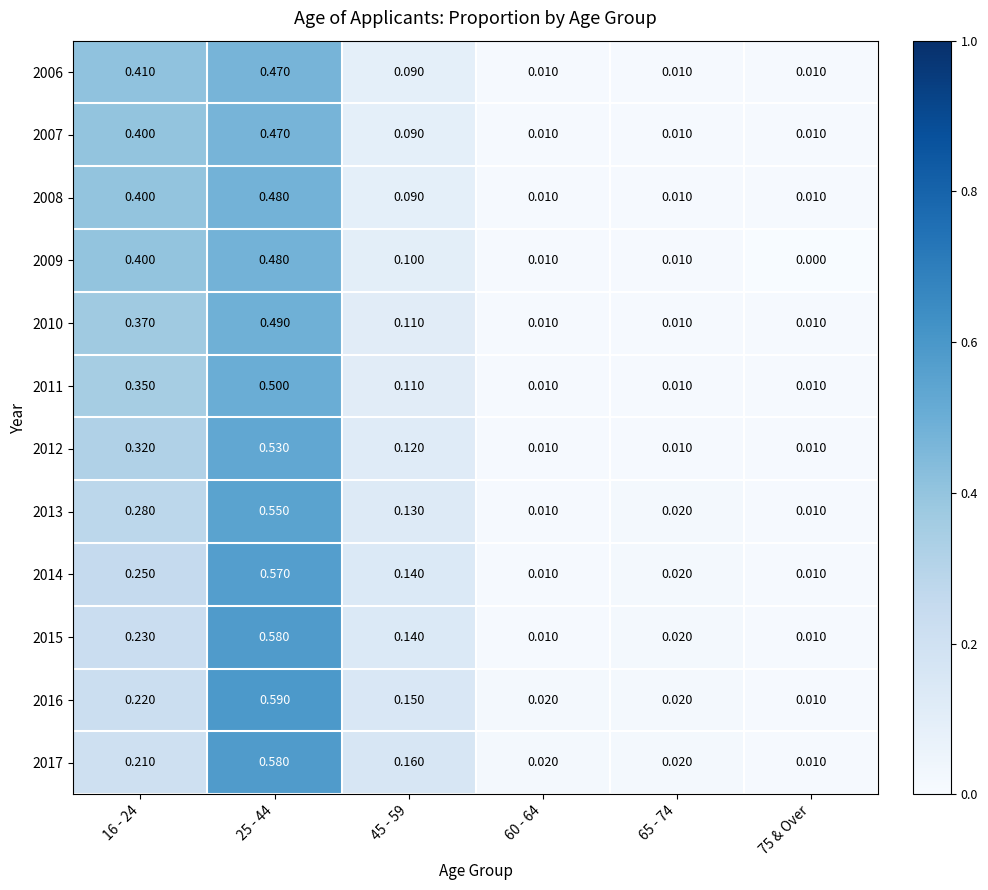

Is the value of 2017 at 25 - 44 greater than the value of 2009 at 45 - 59?

Yes